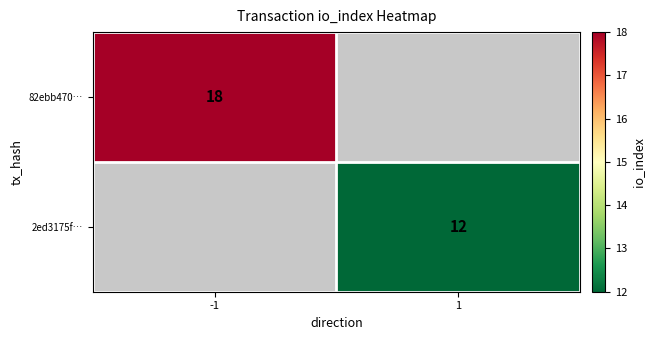

The 82ebb470… series shows 18 at -1. True or false?

True